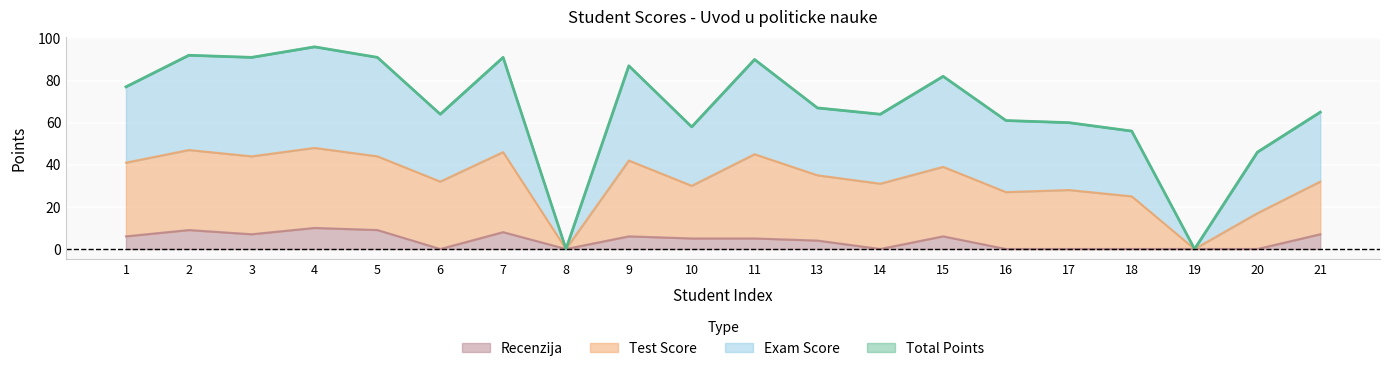

Rank the categories by Total Points value from highest to lowest.

4, 2, 3, 5, 7, 11, 9, 15, 1, 13, 21, 6, 14, 16, 17, 10, 18, 20, 8, 19